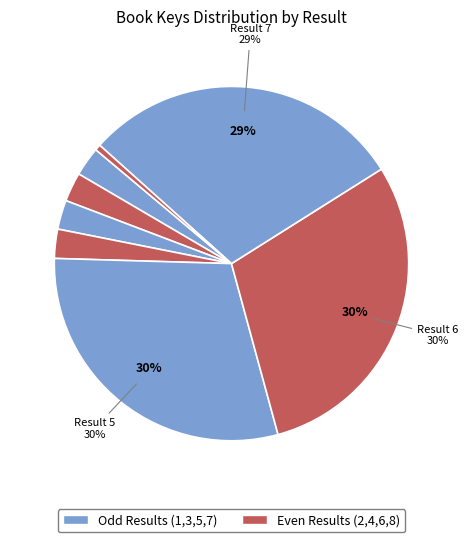

What is the smallest slice in the pie chart?

8